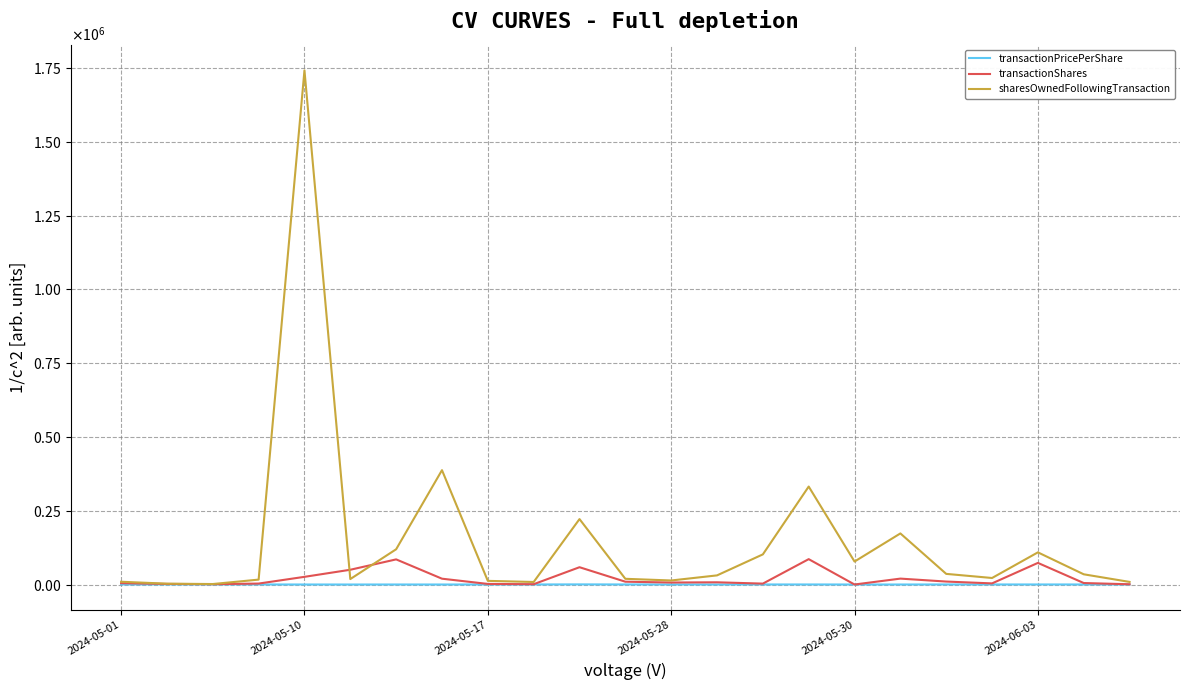

What are all the series names shown in the legend?

transactionPricePerShare, transactionShares, sharesOwnedFollowingTransaction